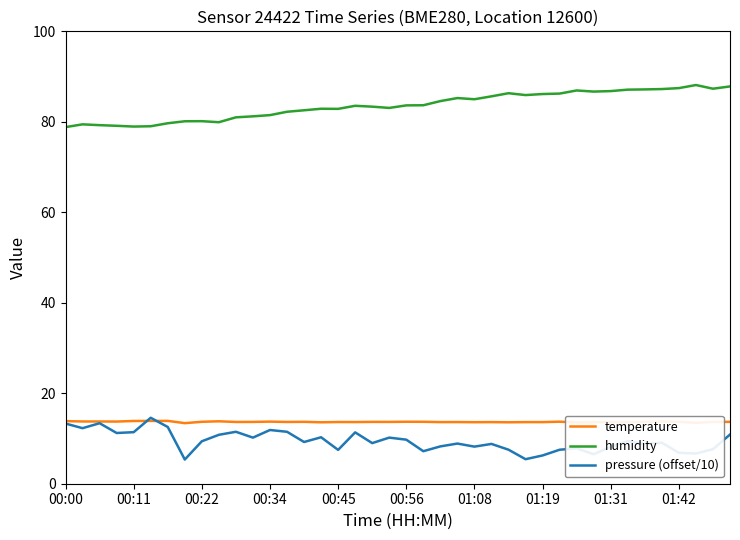

True or false: pressure (offset/10) and humidity intersect in this chart.

False